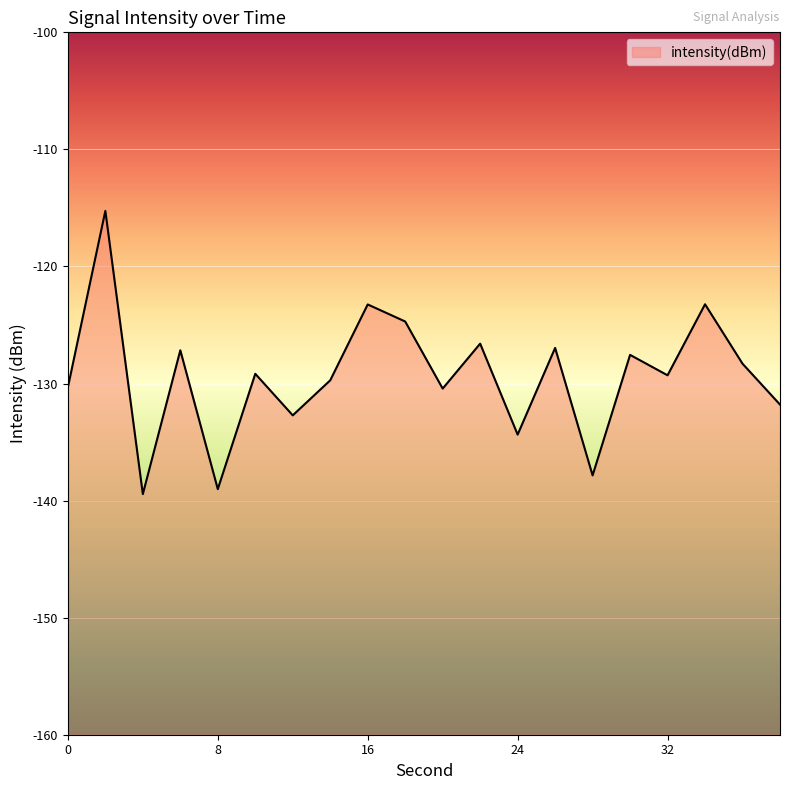

True or false: the data shows -205.1 at 8.

False